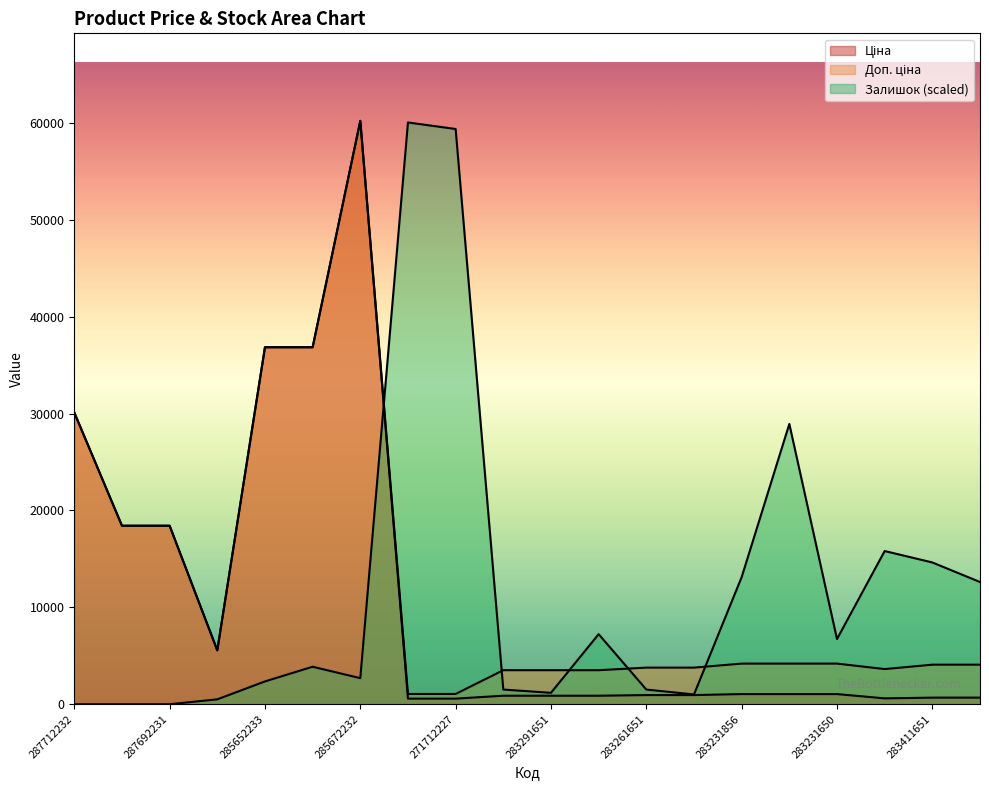

At which category does the chart reach its peak across all series?

285672232